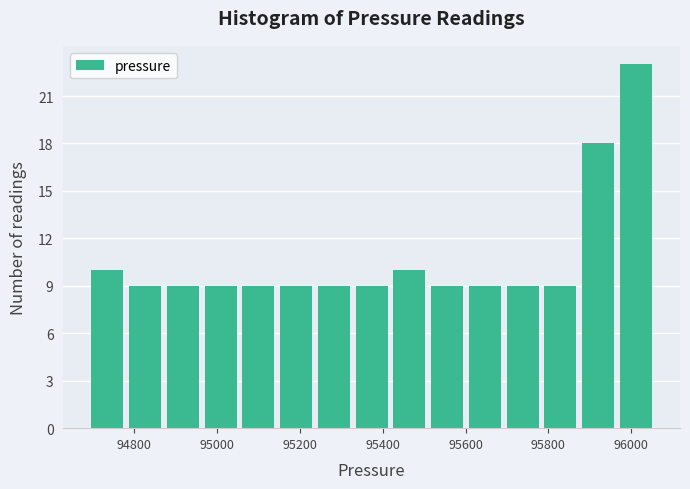

Reading left to right, list every bar in this chart as the range it spans on the x-axis followed by its height. Neither the bar edges nor the heights are printed on the chart, so give them approximately, as read against the axes.

94700 to 94780: 10
94780 to 94880: 9
94880 to 94960: 9
94960 to 95060: 9
95060 to 95140: 9
95140 to 95240: 9
95240 to 95320: 9
95320 to 95420: 9
95420 to 95520: 10
95520 to 95600: 9
95600 to 95700: 9
95700 to 95780: 9
95780 to 95880: 9
95880 to 95960: 18
95960 to 96060: 23